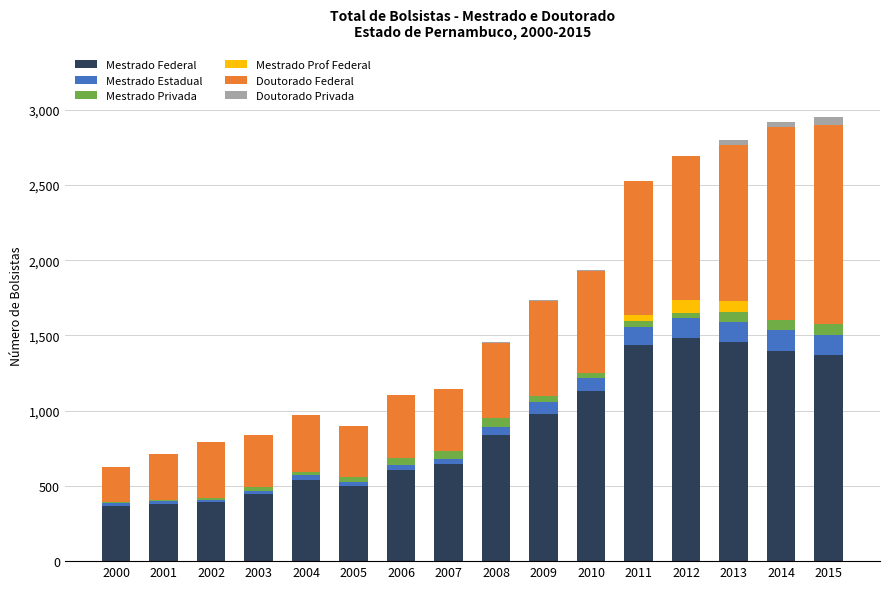

What is the highest value of the Mestrado Federal series?

1484